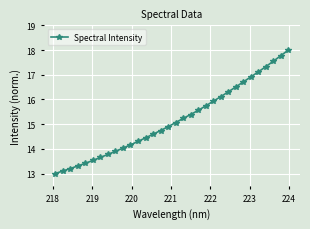

What is the sum of all values?

485.2